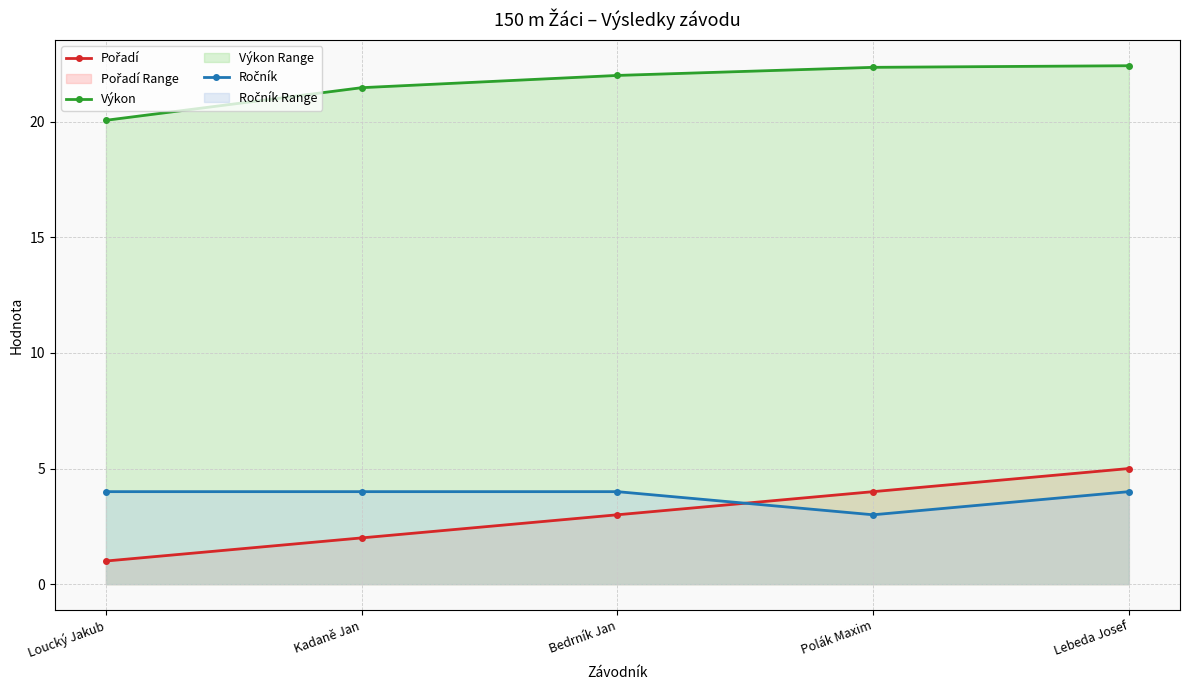

The Pořadí series shows 3.4 at Lebeda Josef. True or false?

False